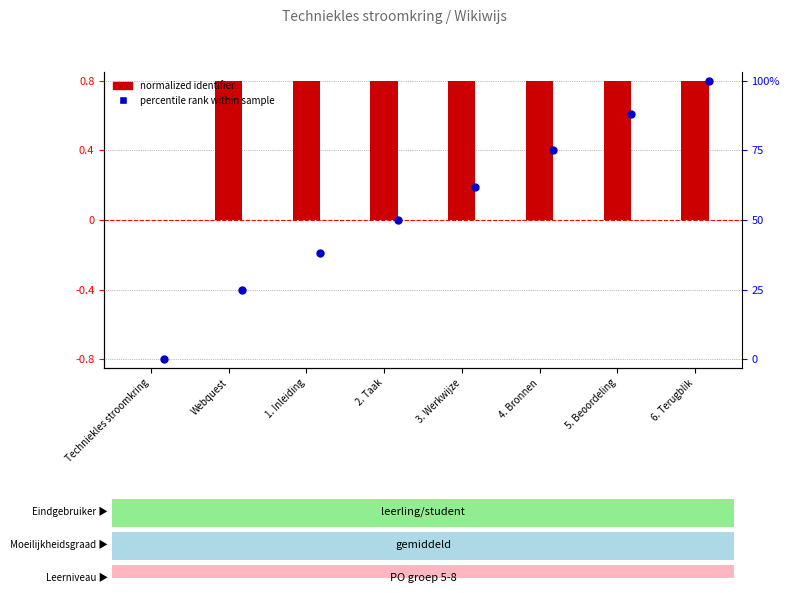

Which series has the largest total across all categories?

normalized identifier